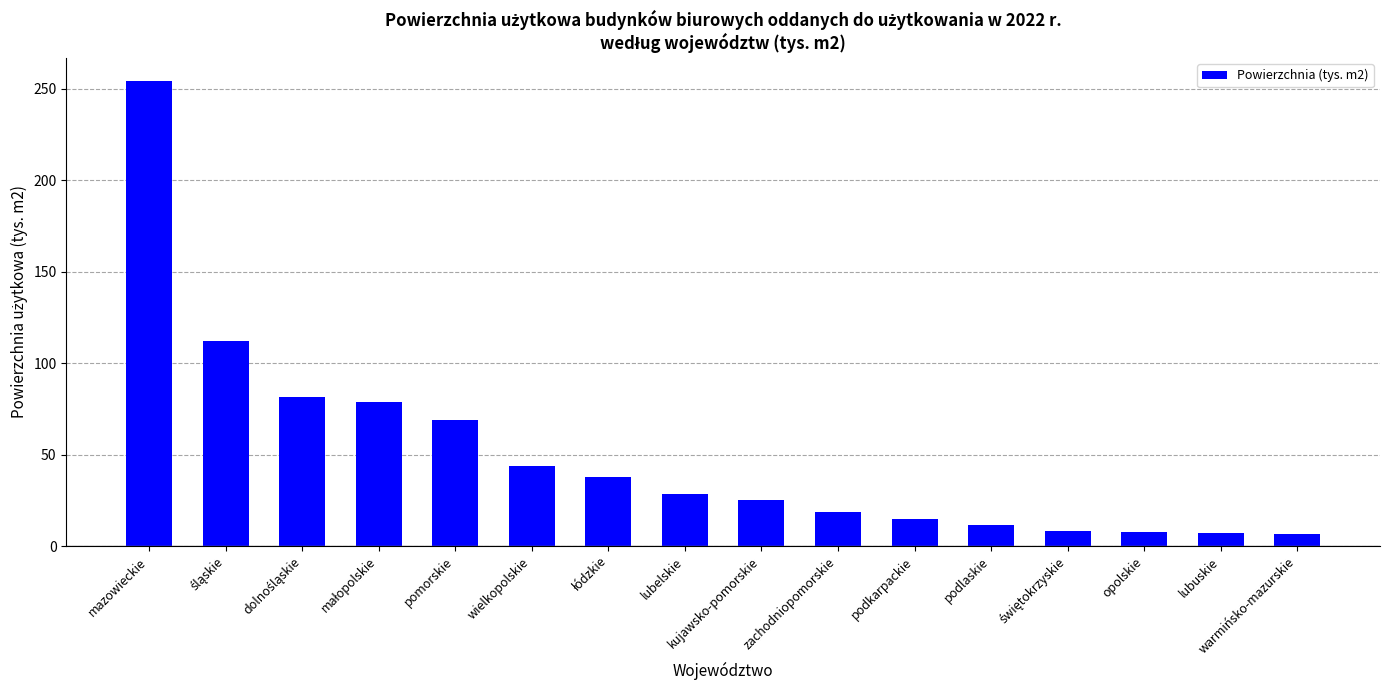

Which has a higher value, warmińsko-mazurskie or podkarpackie?

podkarpackie